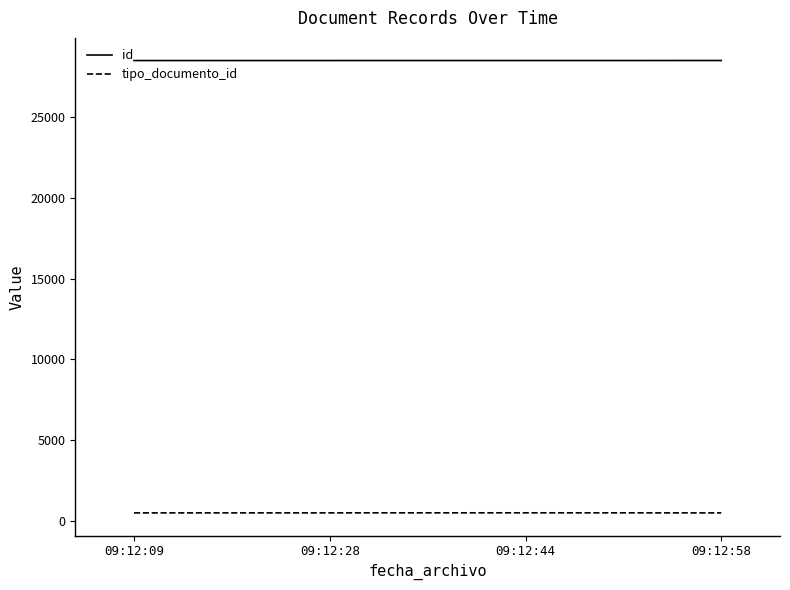

Which series has the largest total across all categories?

id